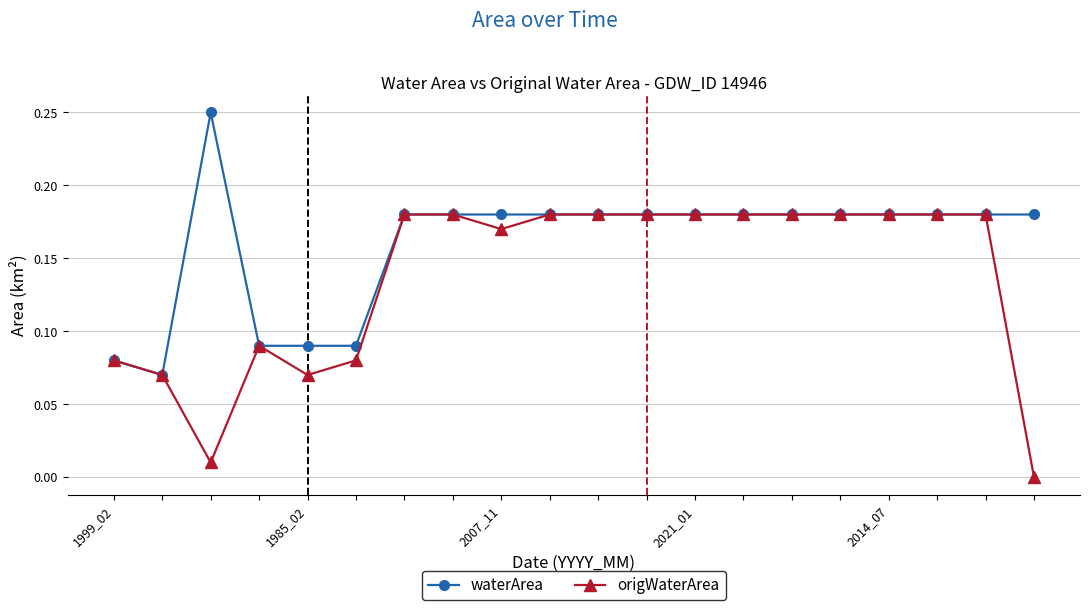

List the series in order of their peak value, highest first.

waterArea, origWaterArea